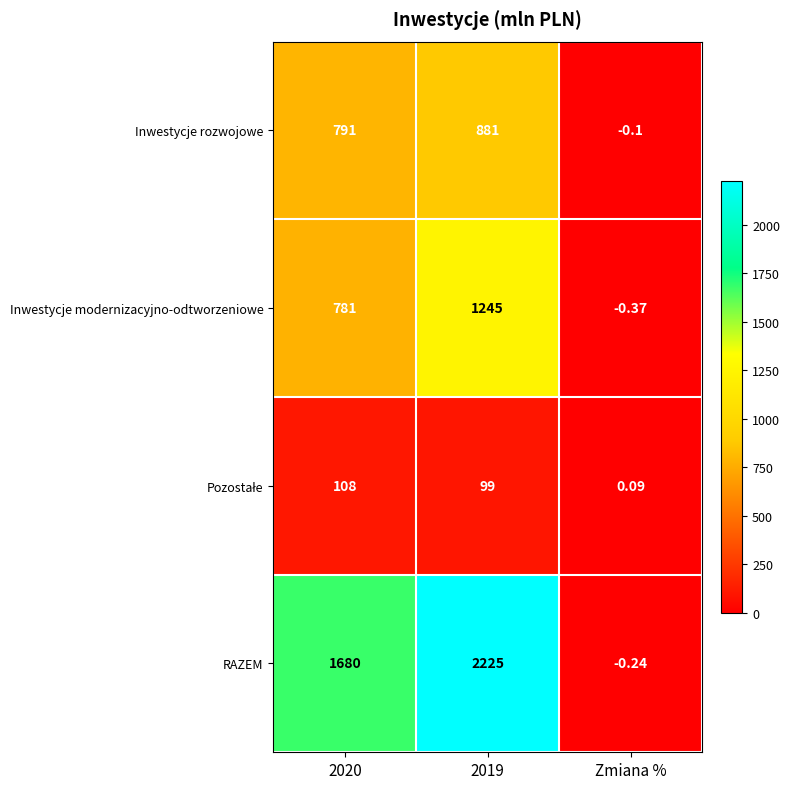

Between 2019 and Zmiana %, which series saw the biggest shift?

RAZEM